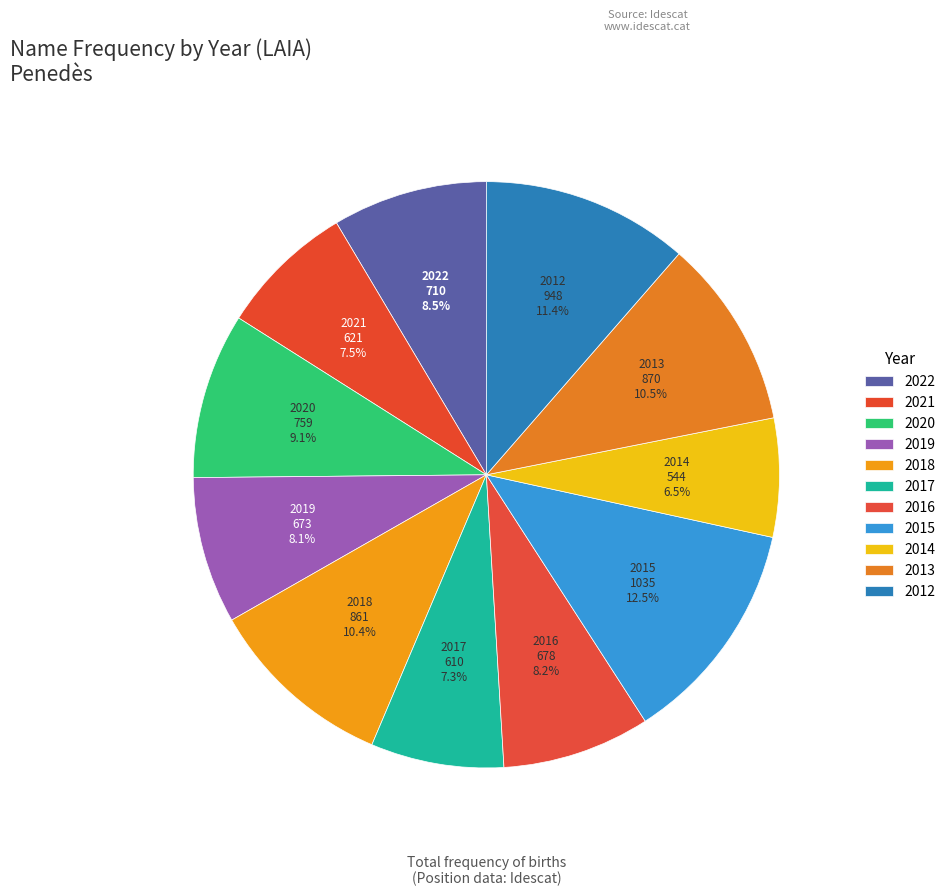

What is the ratio of the value at 2022 to the value at 2013?

0.8